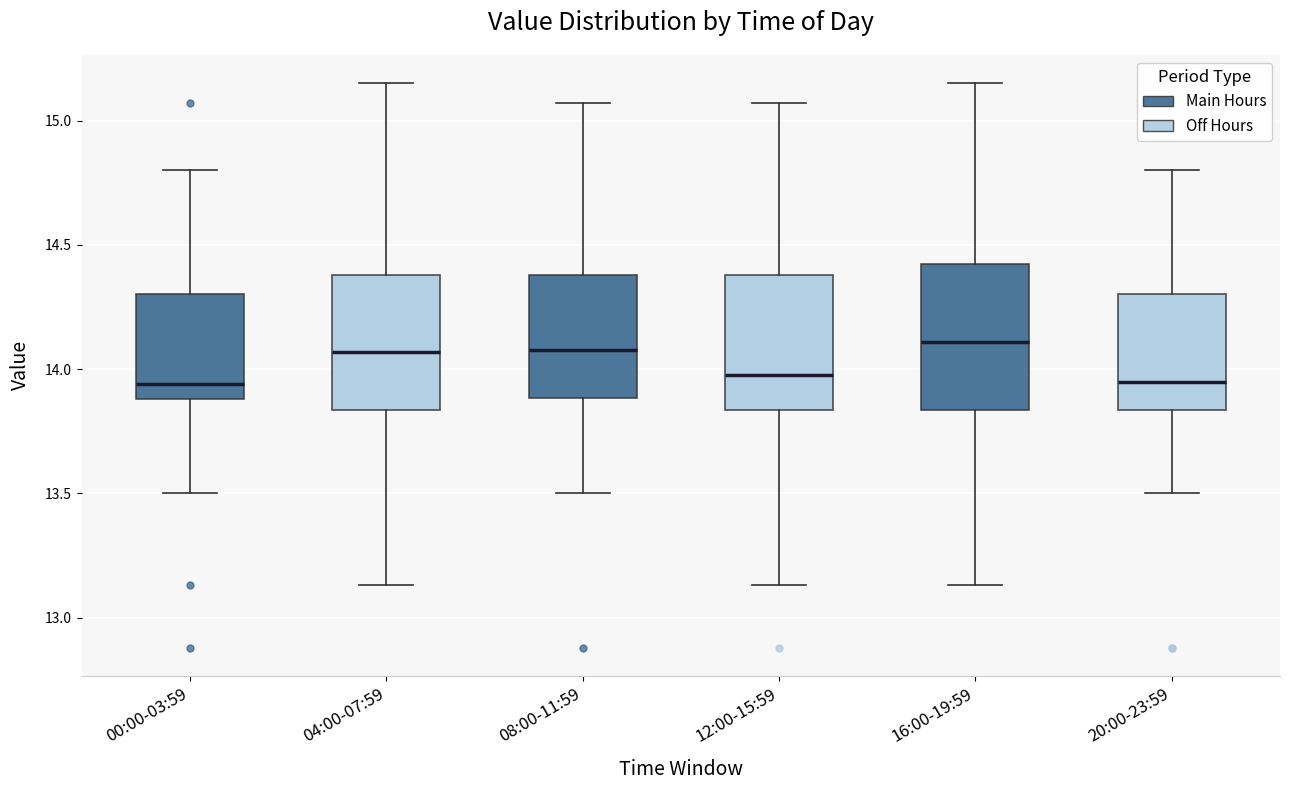

Reading left to right, read every box against the y-axis: the position of its median line, the range the box covers, and the ends of its whiskers. The values are not printed on the chart, so give them approximately, as read against the axis.

00:00-03:59: median 13.95, box 13.90 to 14.30, whiskers 13.50 to 14.80
04:00-07:59: median 14.05, box 13.85 to 14.40, whiskers 13.15 to 15.15
08:00-11:59: median 14.10, box 13.90 to 14.40, whiskers 13.50 to 15.05
12:00-15:59: median 14.00, box 13.85 to 14.40, whiskers 13.15 to 15.05
16:00-19:59: median 14.10, box 13.85 to 14.40, whiskers 13.15 to 15.15
20:00-23:59: median 13.95, box 13.85 to 14.30, whiskers 13.50 to 14.80